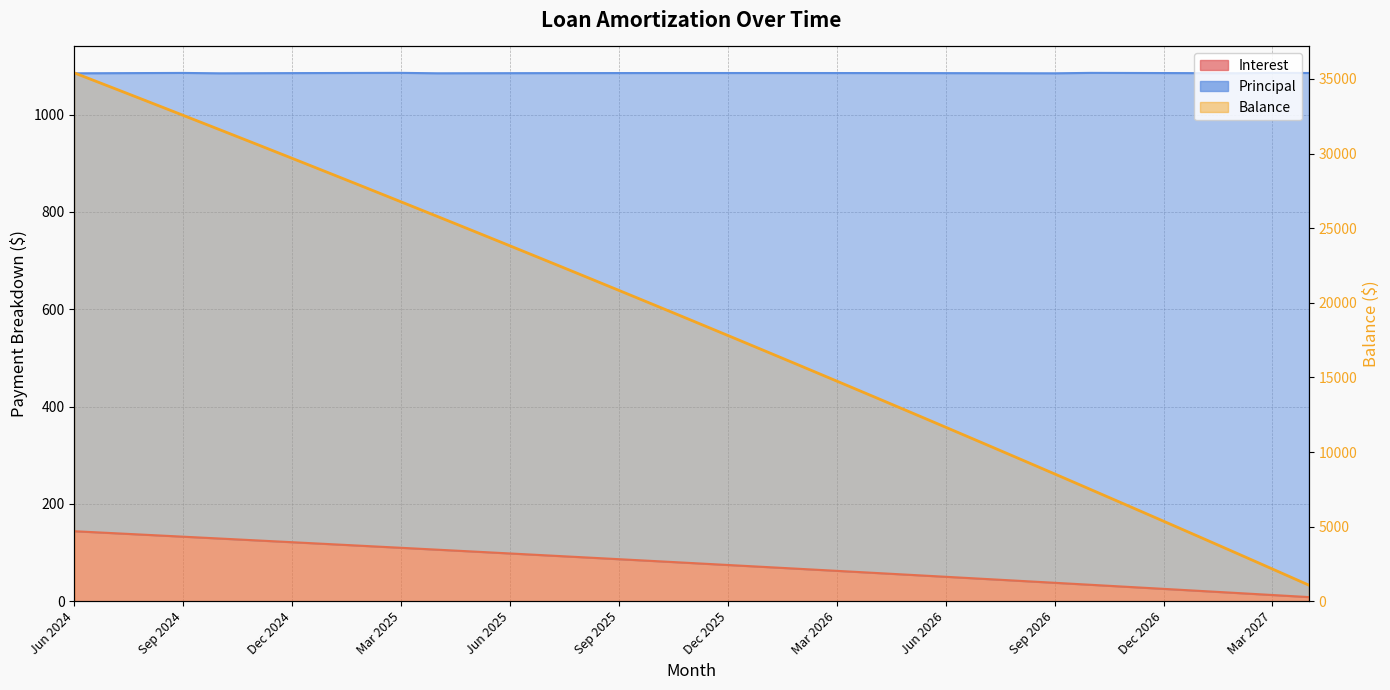

Which series has the largest total across all categories?

Principal